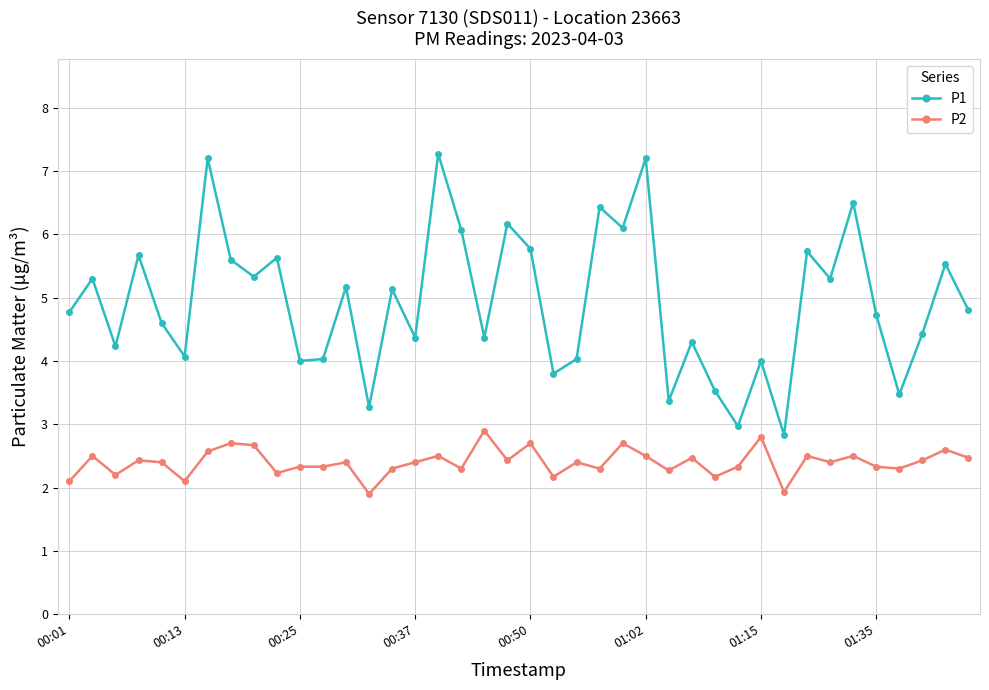

In P1, how many points are higher than both neighbors (excluding endpoints)?

15